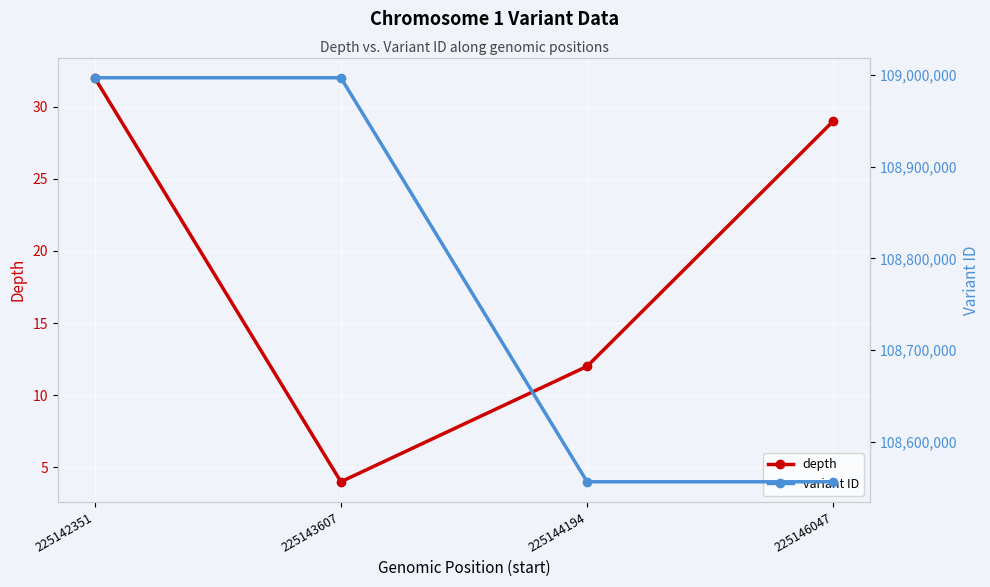

What is the average value of the depth series?

19